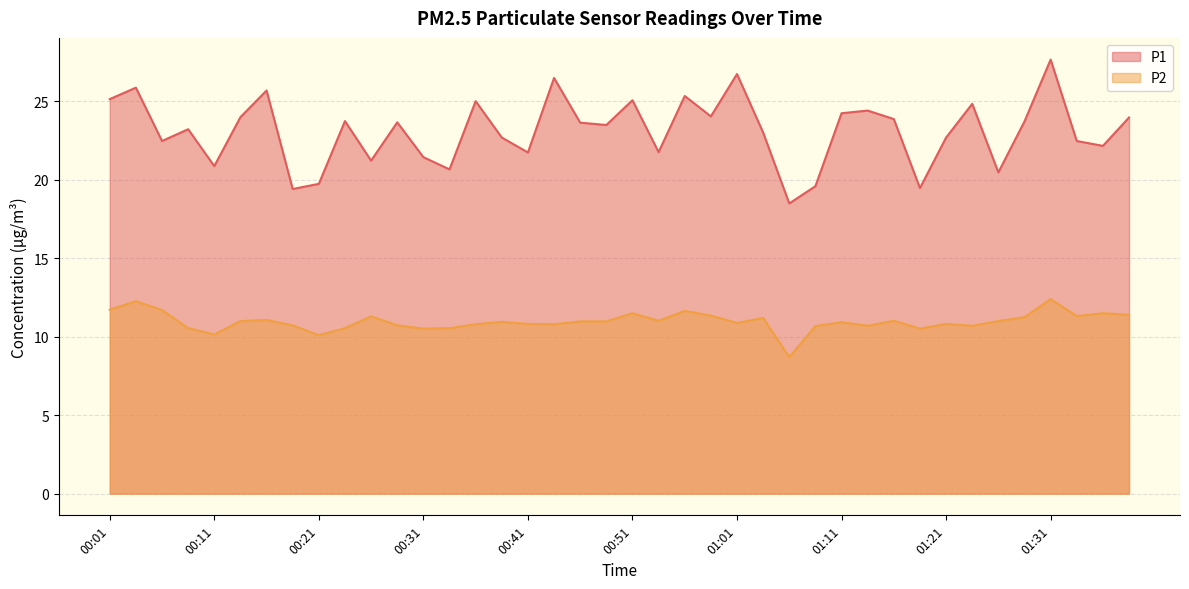

How many values in the P2 series exceed 10?

39